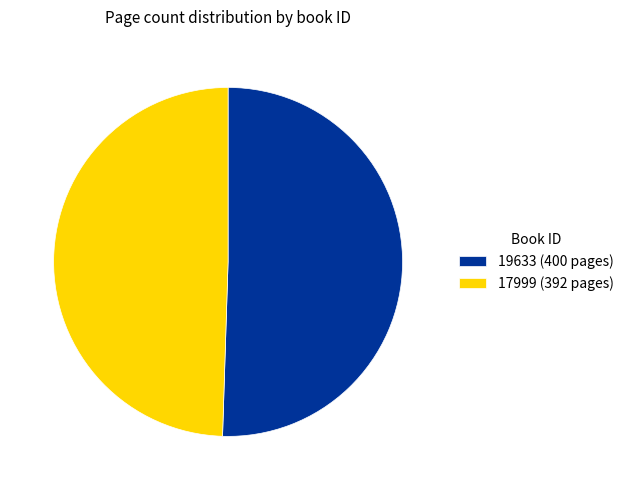

Between 17999 and 19633, which is larger?

19633